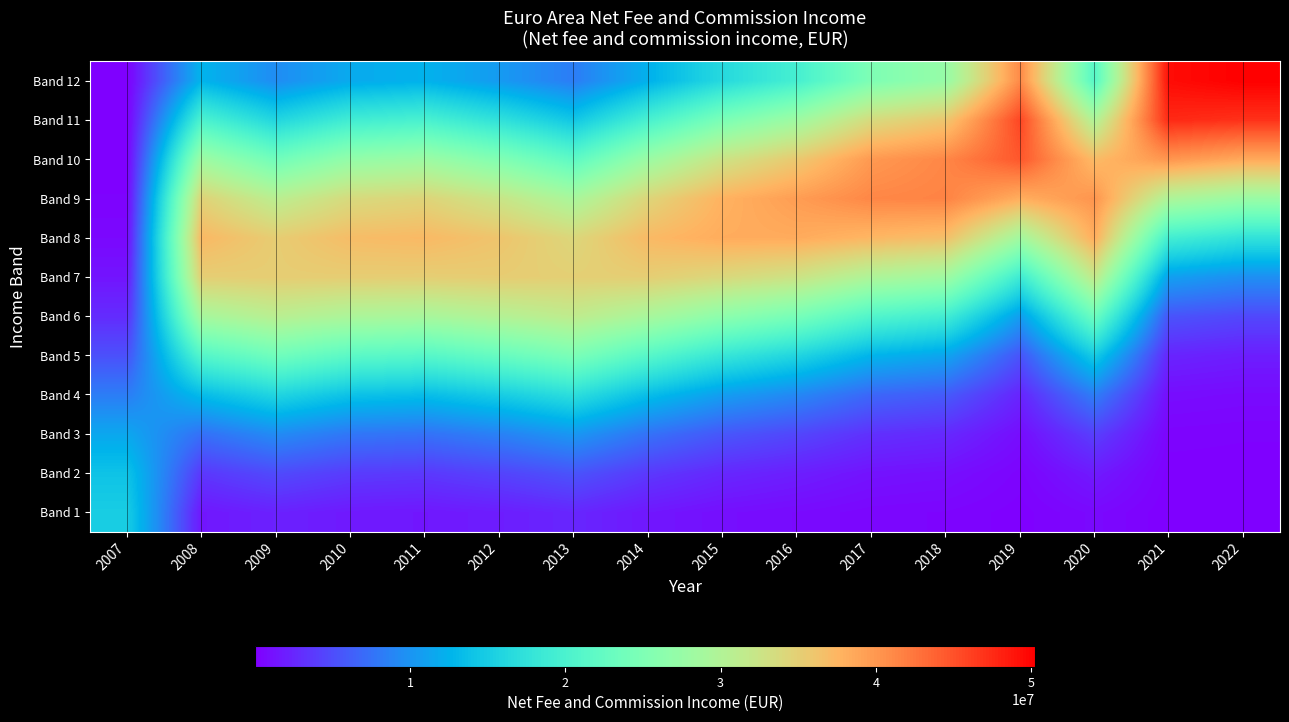

Between 2016 and 2021, which is larger?

2016